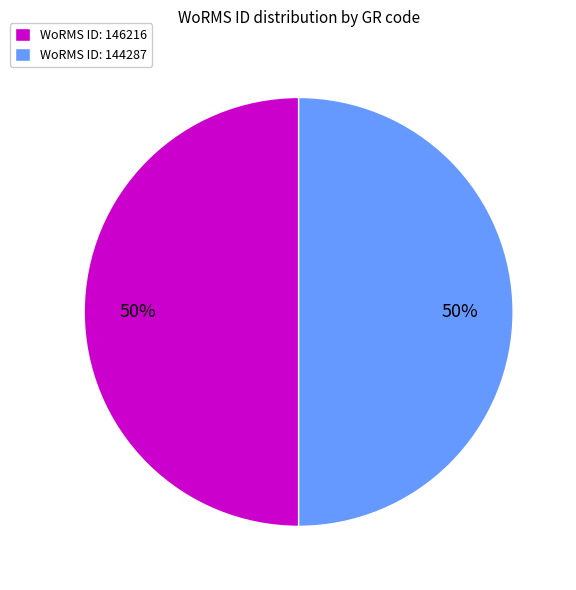

Do WoRMS ID: 144287 and WoRMS ID: 146216 together represent more than half of the pie?

Yes